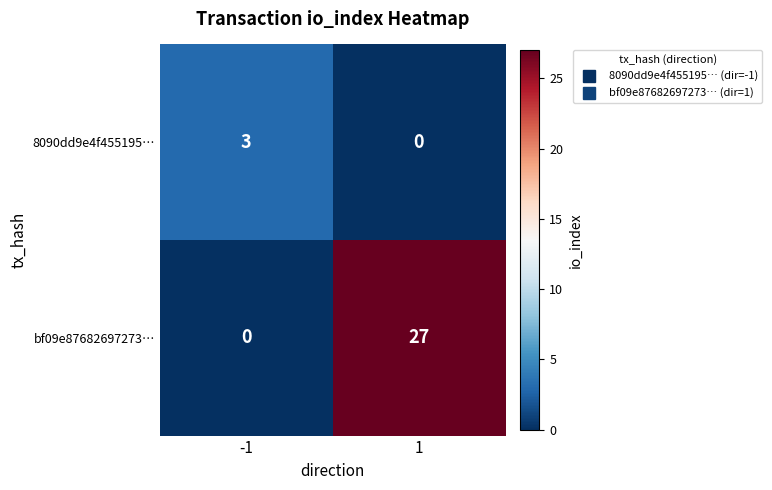

Reading left to right, what are all the values shown in this chart?

8090dd9e4f455195…: -1=3	1=0
bf09e87682697273…: -1=0	1=27